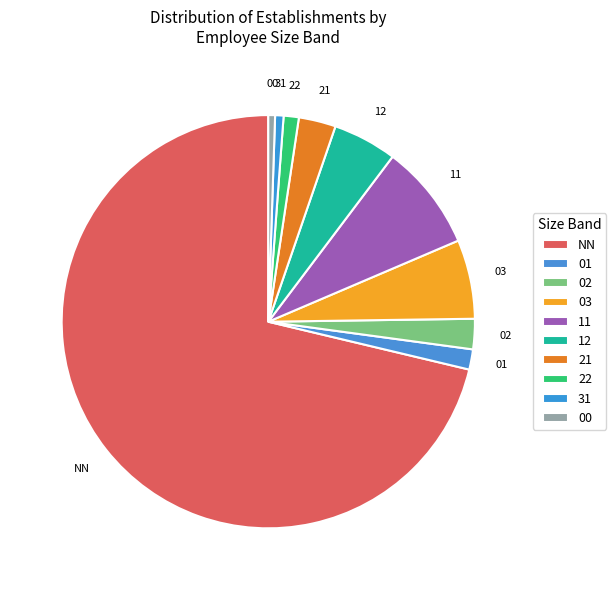

Count the number of slices in the pie.

10